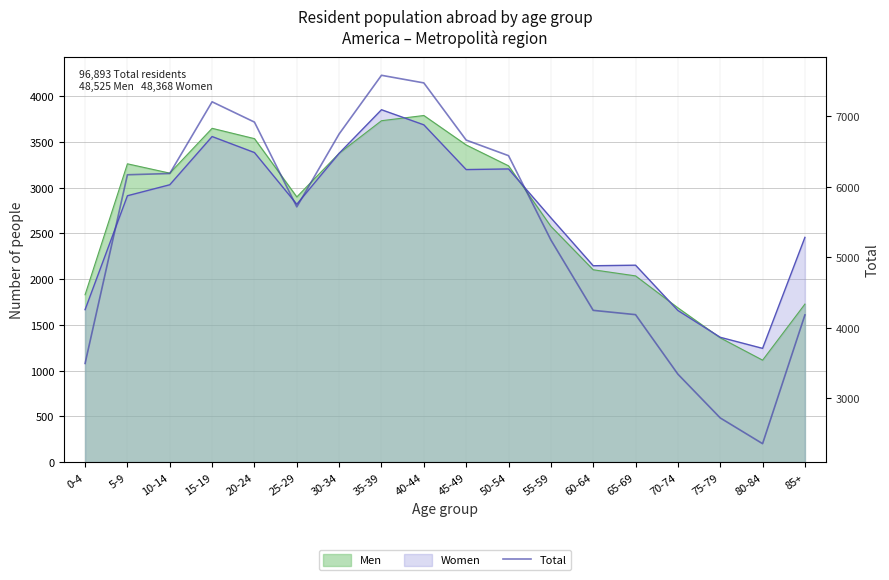

What is the smallest value displayed?

2357